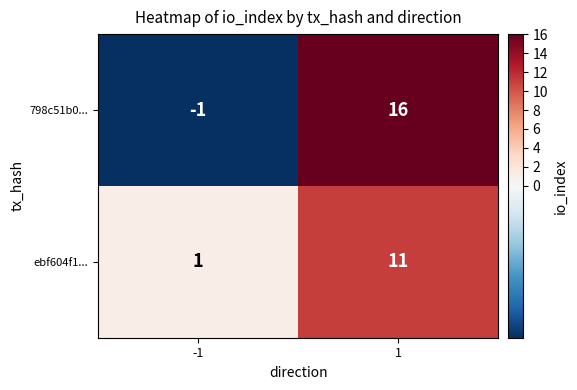

What is the maximum value shown in the chart?

16